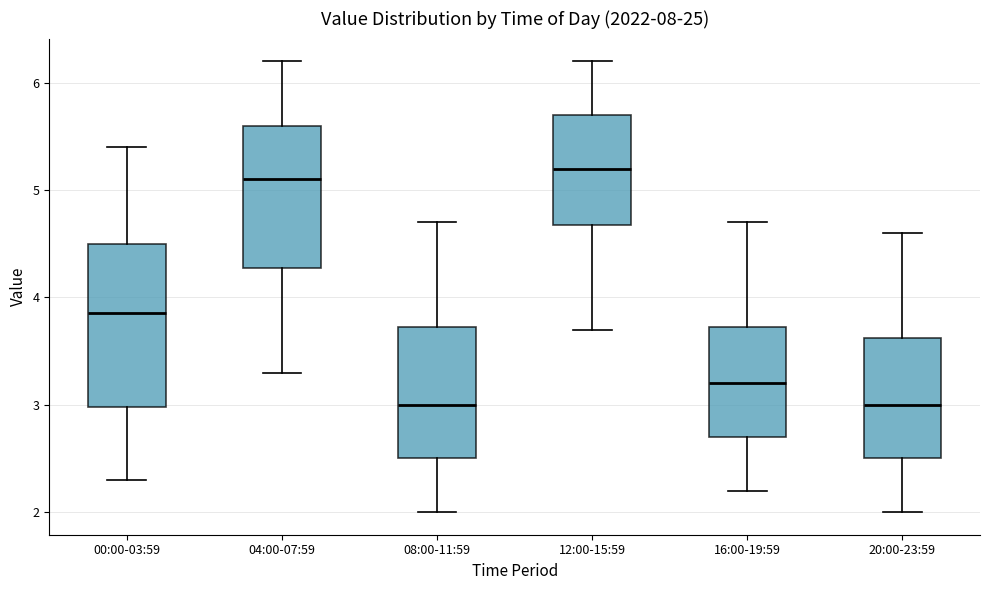

Reading left to right, read every box against the y-axis: the position of its median line, the range the box covers, and the ends of its whiskers. The values are not printed on the chart, so give them approximately, as read against the axis.

00:00-03:59: median 3.9, box 3.0 to 4.5, whiskers 2.3 to 5.4
04:00-07:59: median 5.1, box 4.3 to 5.6, whiskers 3.3 to 6.2
08:00-11:59: median 3.0, box 2.5 to 3.7, whiskers 2.0 to 4.7
12:00-15:59: median 5.2, box 4.7 to 5.7, whiskers 3.7 to 6.2
16:00-19:59: median 3.2, box 2.7 to 3.7, whiskers 2.2 to 4.7
20:00-23:59: median 3.0, box 2.5 to 3.6, whiskers 2.0 to 4.6